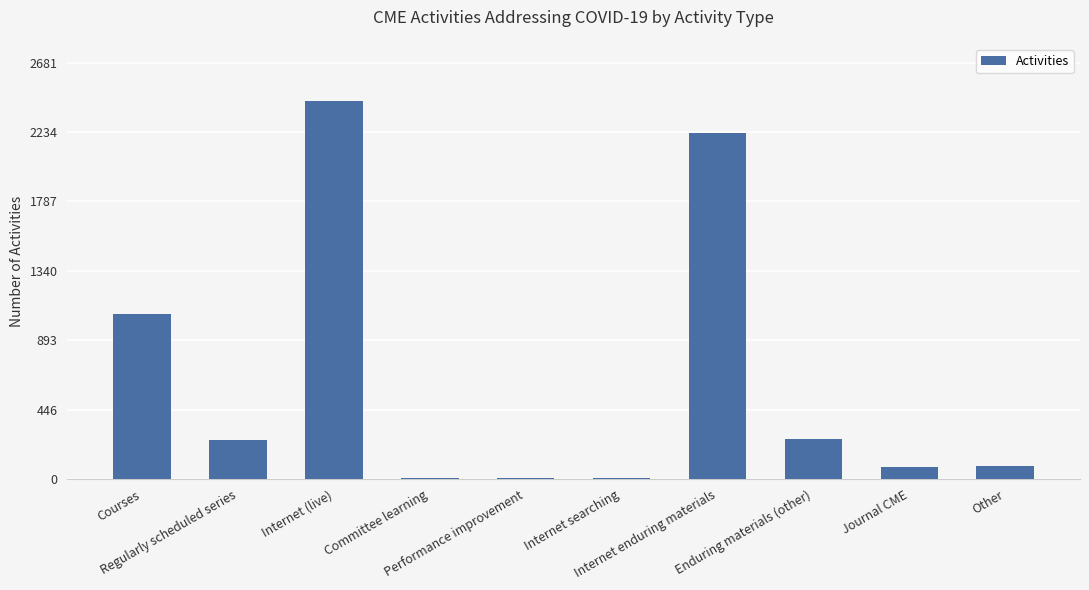

What is the greatest value displayed?

2438